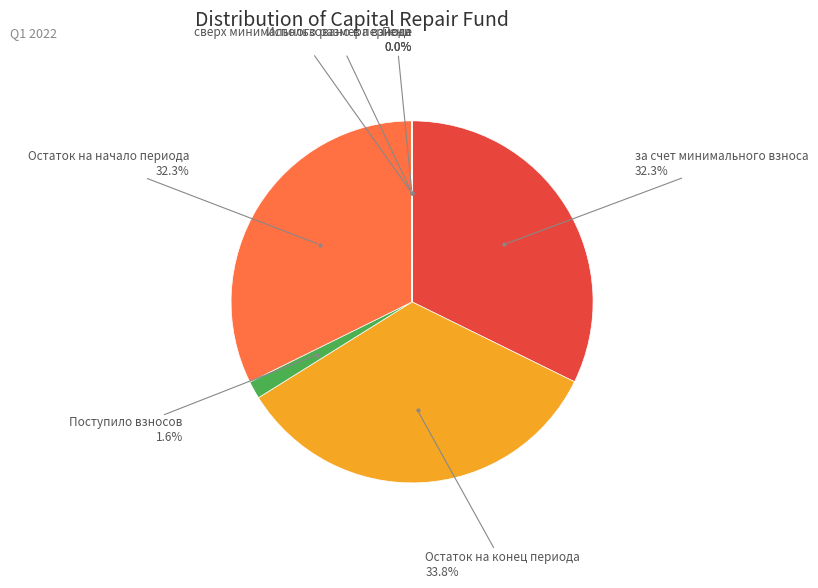

Is there a majority slice in this chart?

No